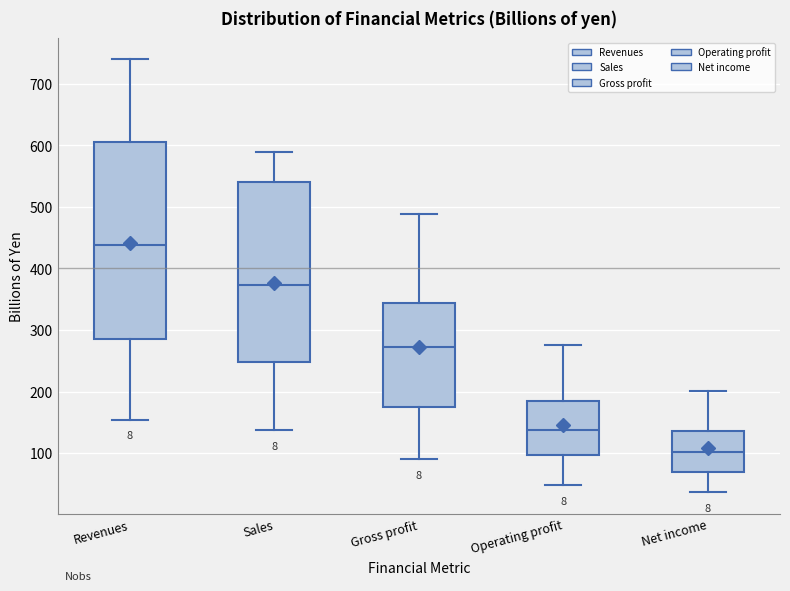

Which box's median line is the highest?

Revenues